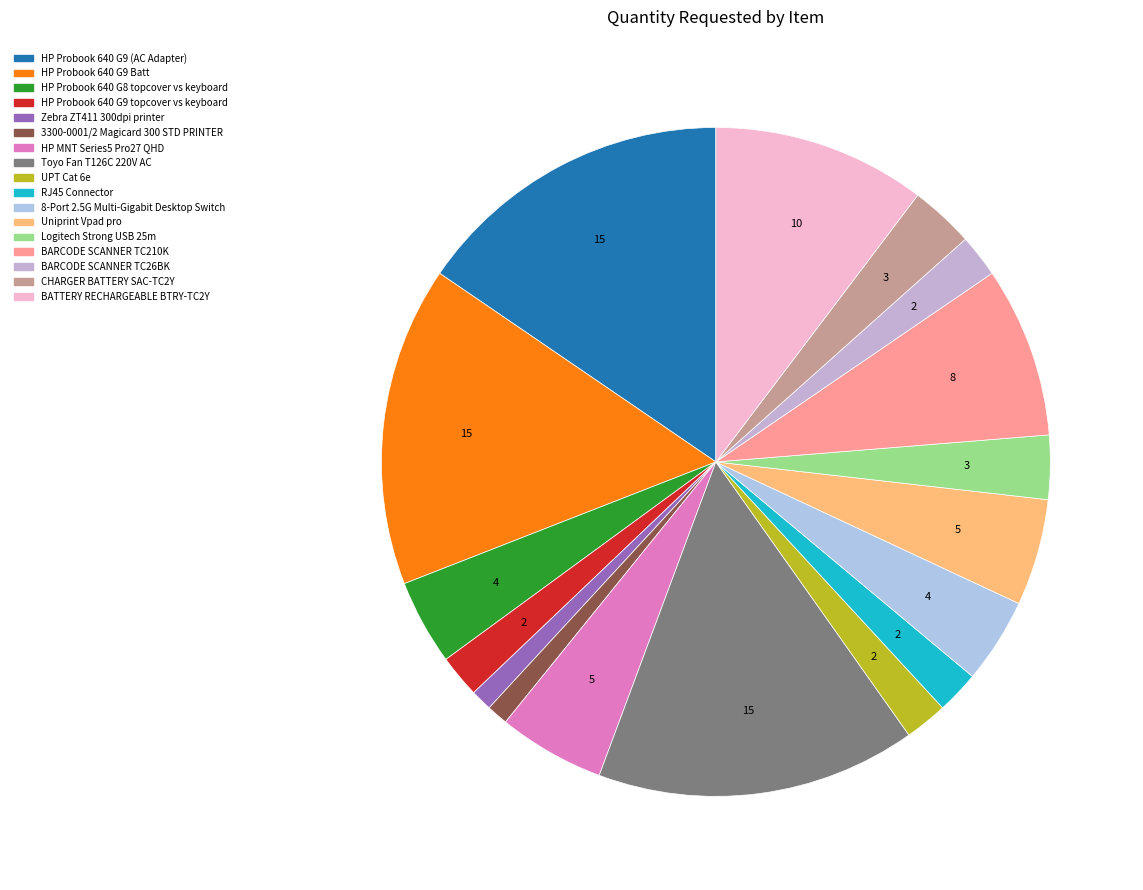

Combined, do UPT Cat 6e and BATTERY RECHARGEABLE BTRY-TC2Y account for over 50%?

No